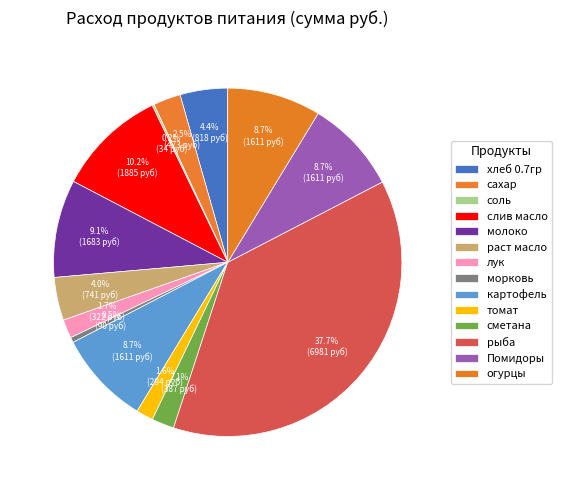

How much of the chart is everything except картофель?

91.3%